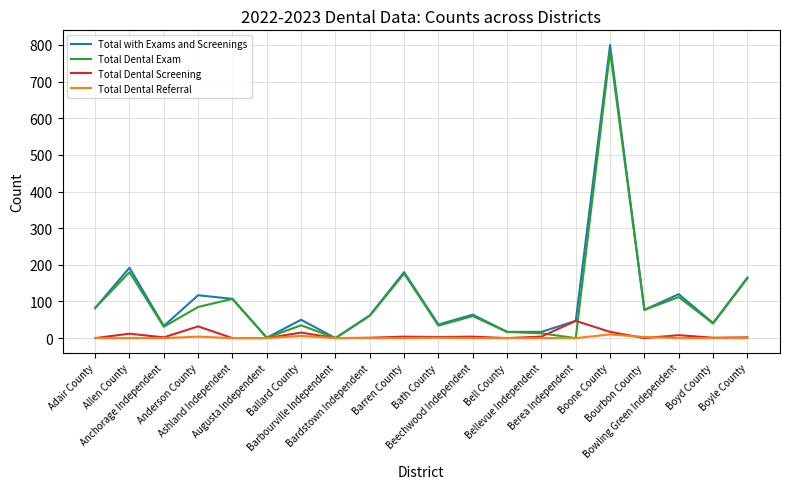

What is the highest value of the Total with Exams and Screenings series?

800